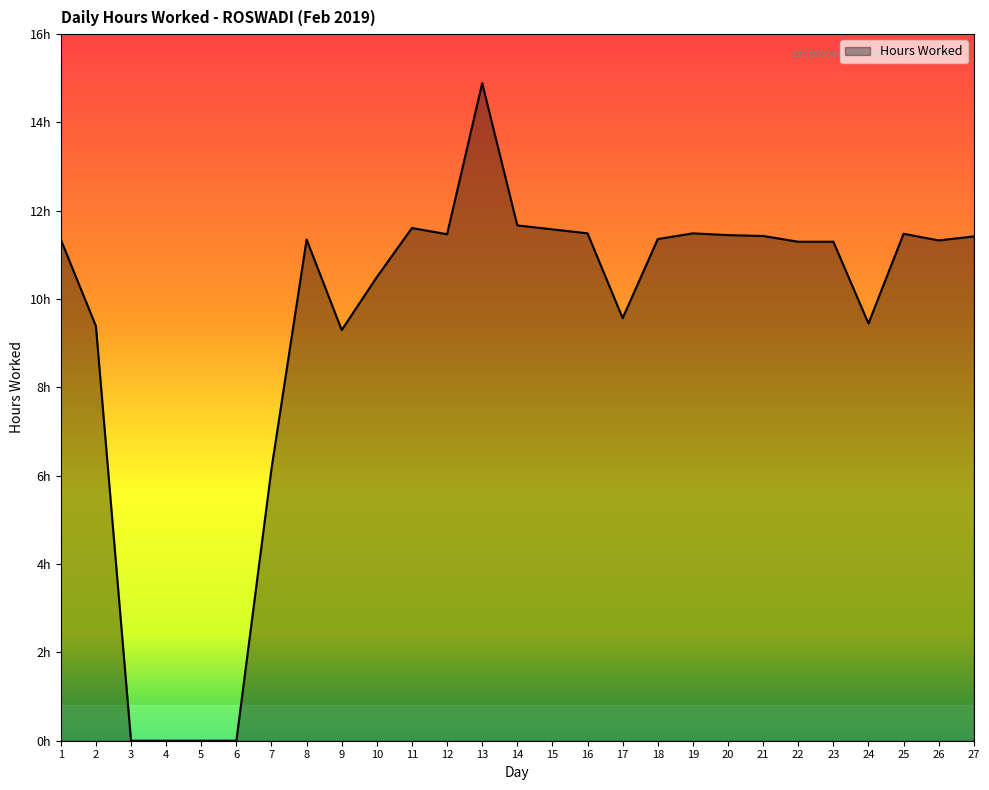

Does the chart display data point markers on the line(s)?

No